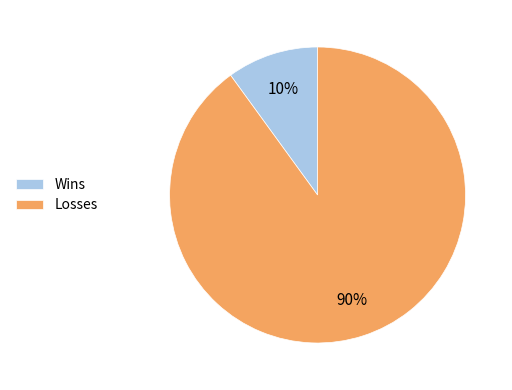

The Wins slice represents 10% of the pie. True or false?

True